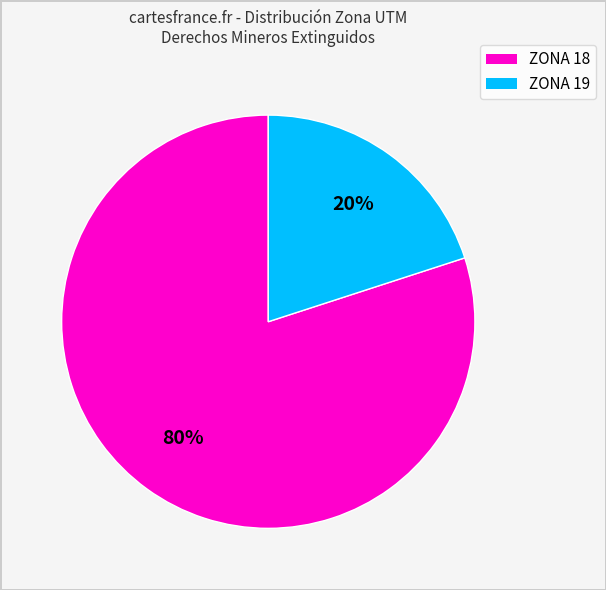

Do ZONA 18 and ZONA 19 together represent more than half of the pie?

Yes